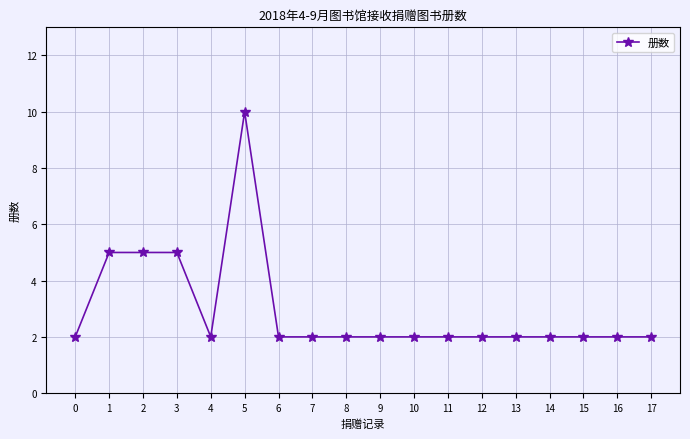

What is the maximum value shown in the chart?

10